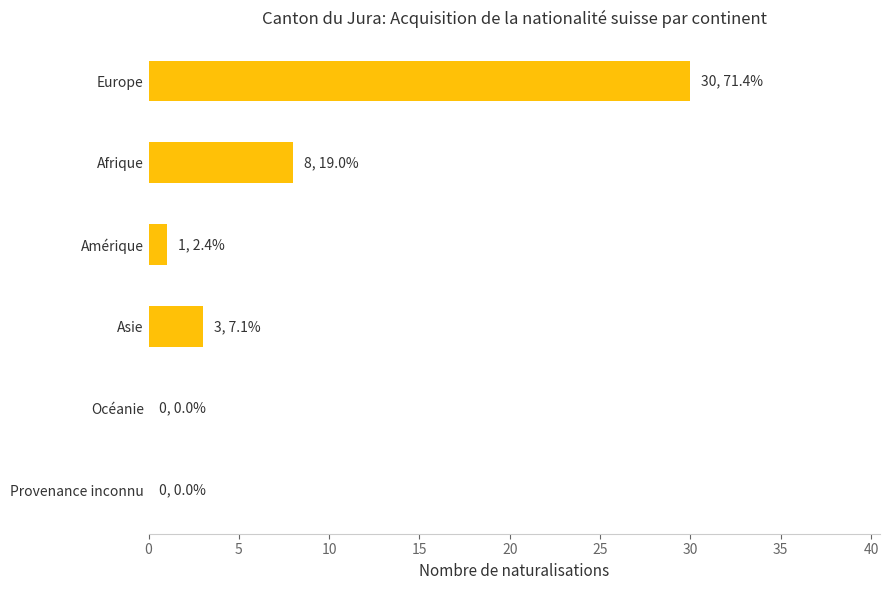

Does the chart contain stacked bars?

No